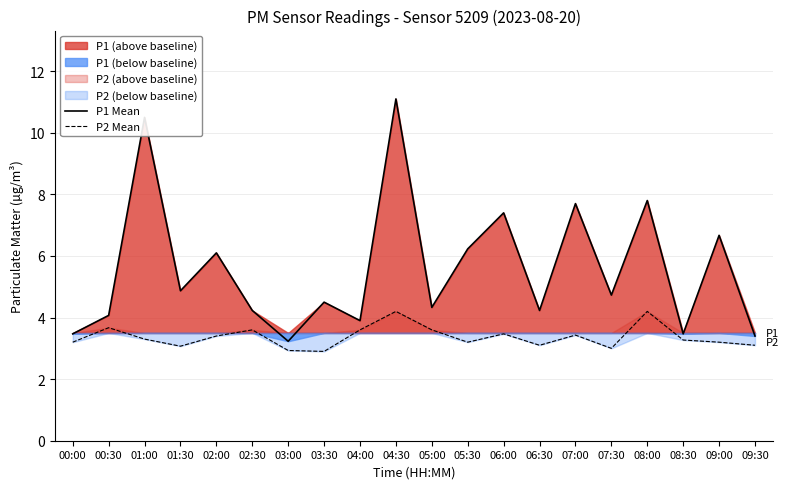

The value of P2 Mean at 09:30 is 3.1. True or false?

True